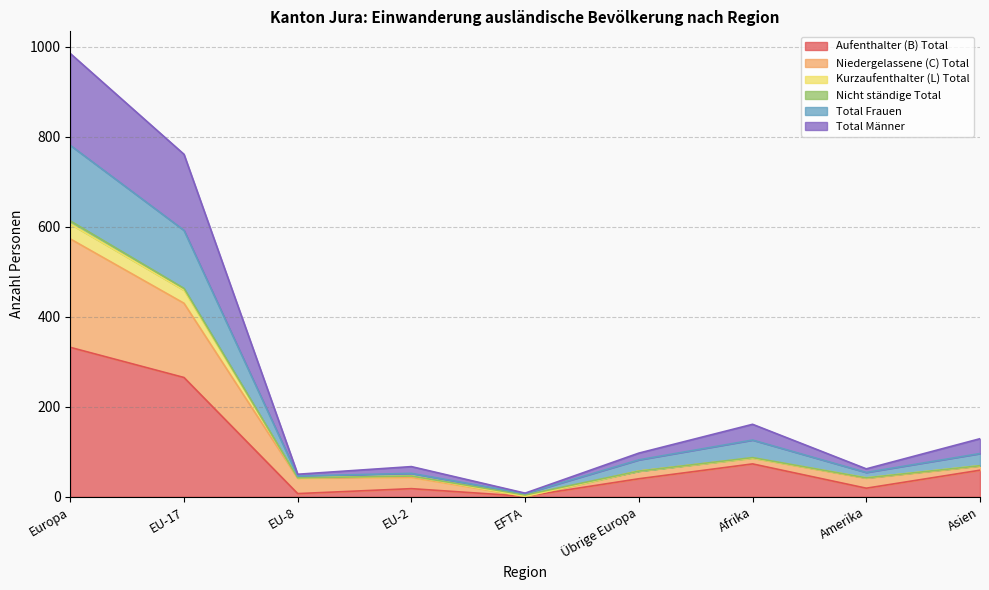

What is the maximum value for Aufenthalter (B) Total?

332